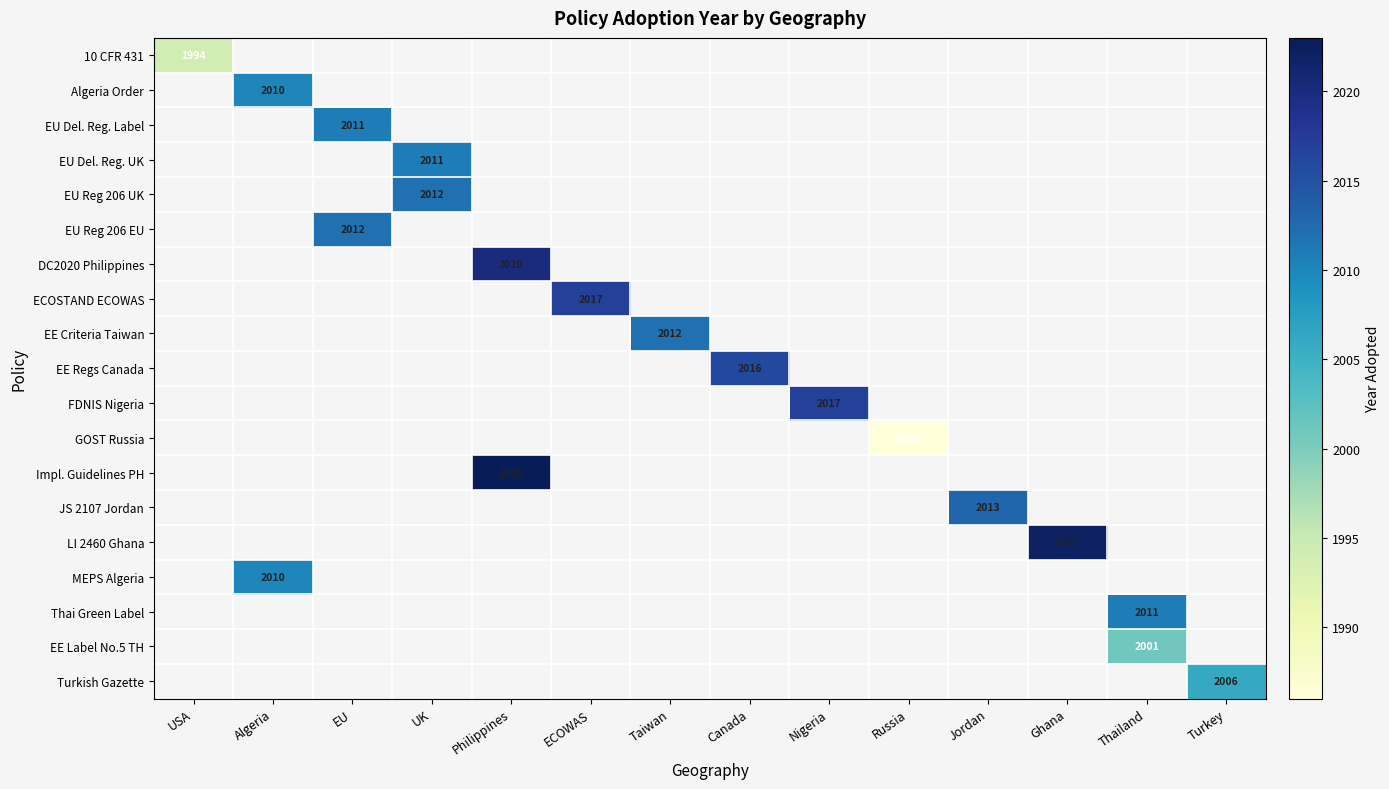

At which category is the sum across all series the highest?

Philippines